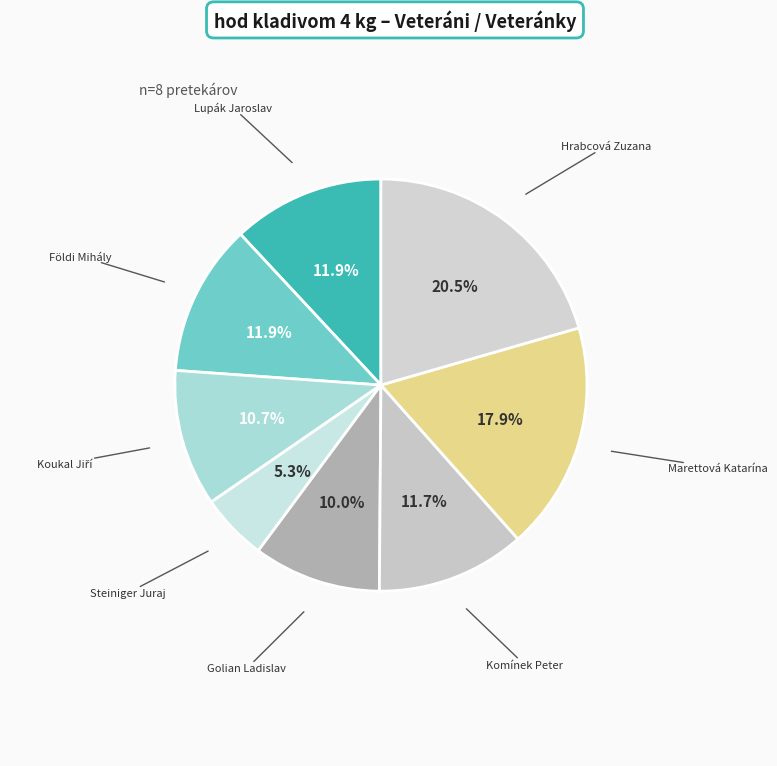

Rank the categories by value from highest to lowest.

Hrabcová Zuzana, Marettová Katarína, Lupák Jaroslav, Földi Mihály, Komínek Peter, Koukal Jiří, Golian Ladislav, Steiniger Juraj